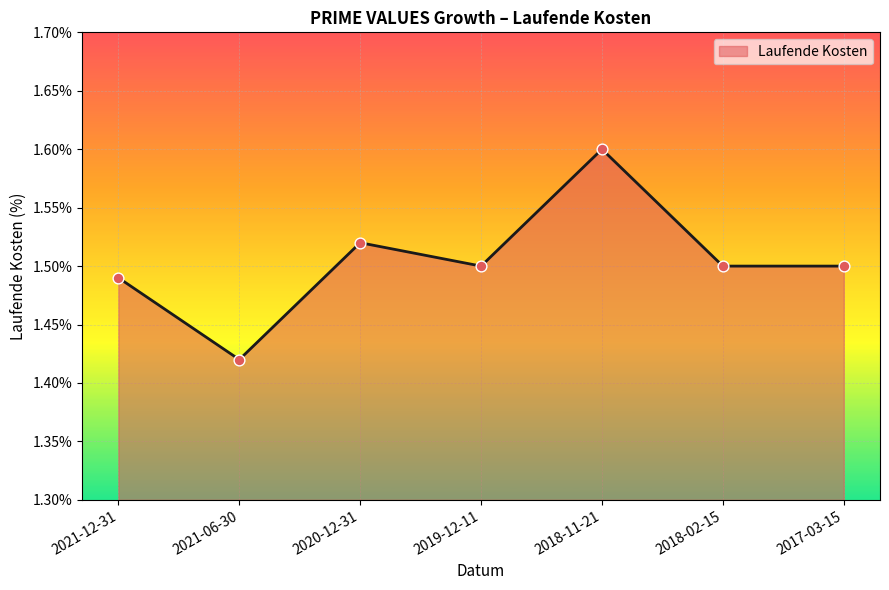

What is the ratio of the value at 2021-06-30 to the value at 2018-02-15?

0.9